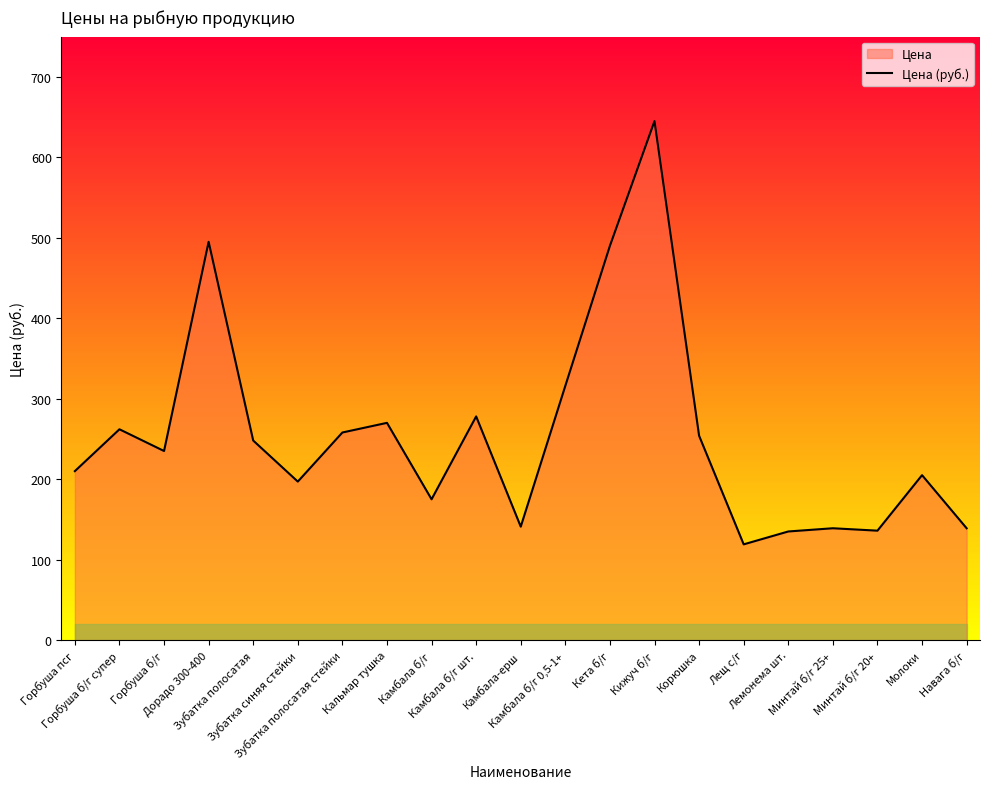

Where is the first local minimum?

Горбуша б/г